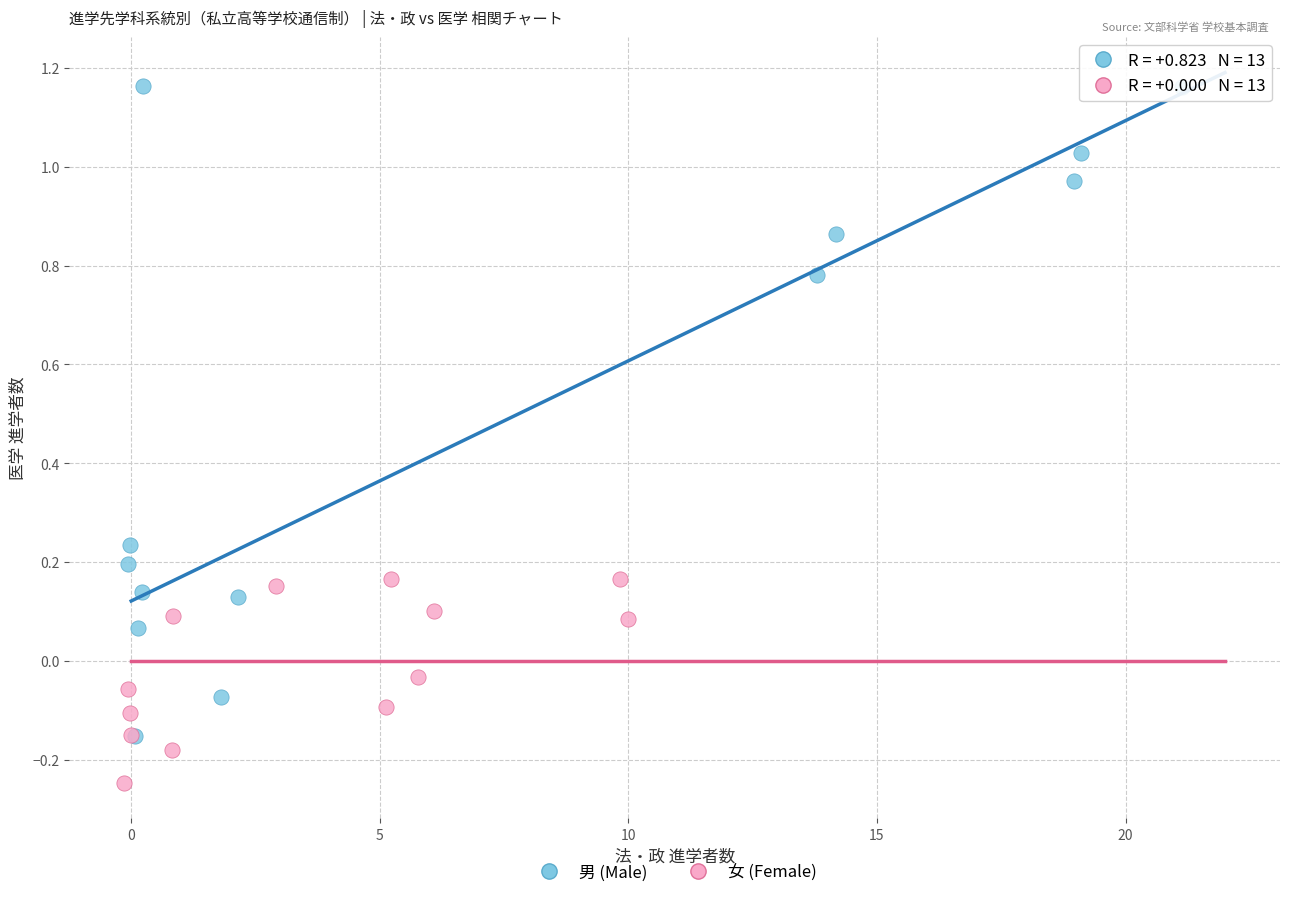

Which series contains the lowest Y value?

女 (Female)